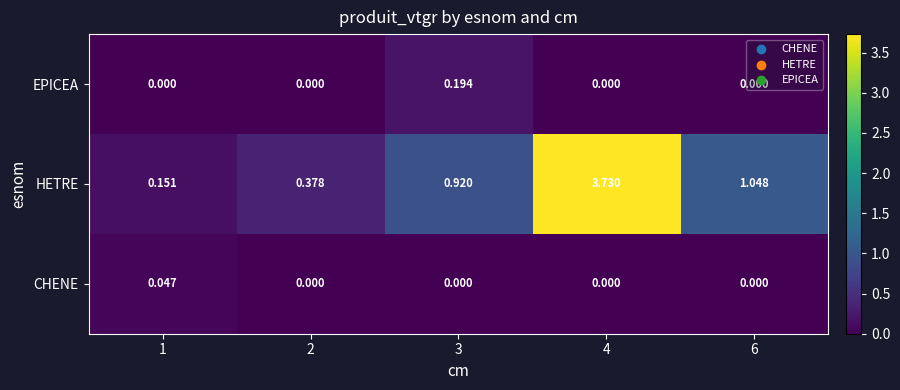

Between 2 and 3, which series saw the biggest shift?

HETRE